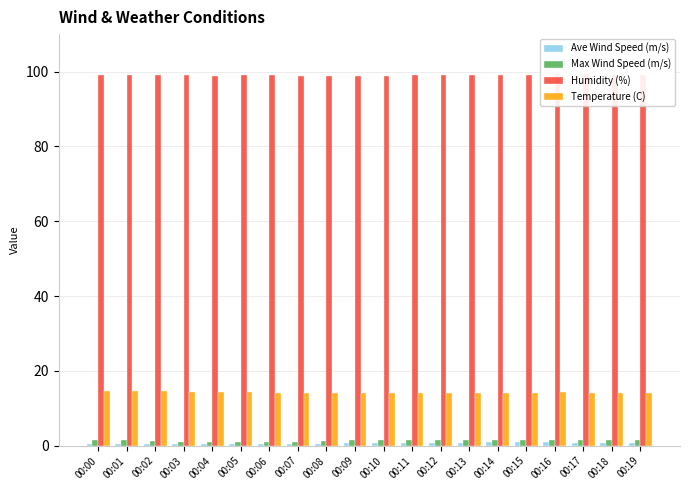

Is the value of Ave Wind Speed (m/s) at 00:18 greater than the value of Humidity (%) at 00:11?

No